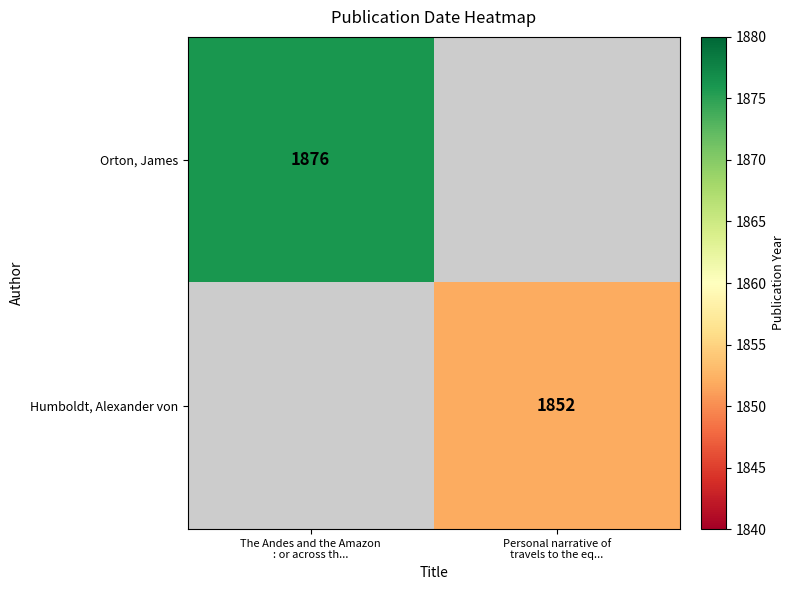

The Orton, James series shows 0 at Personal narrative of travels to the eq.... True or false?

True